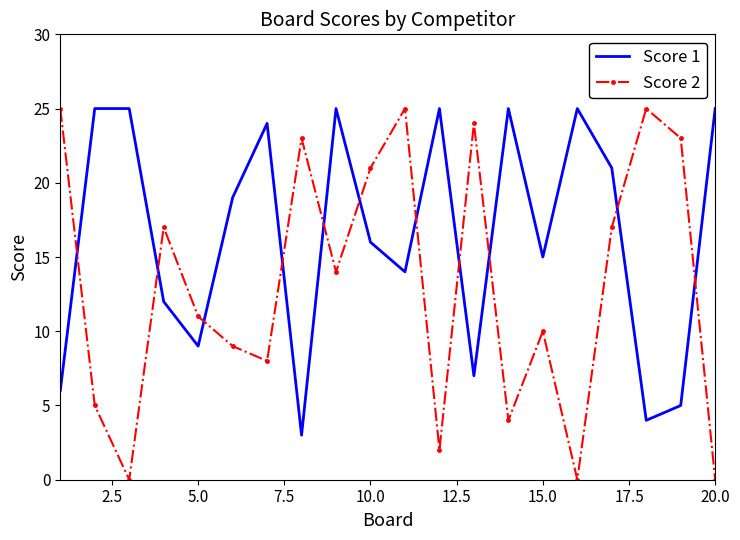

True or false: Score 1 and Score 2 cross at least once.

True